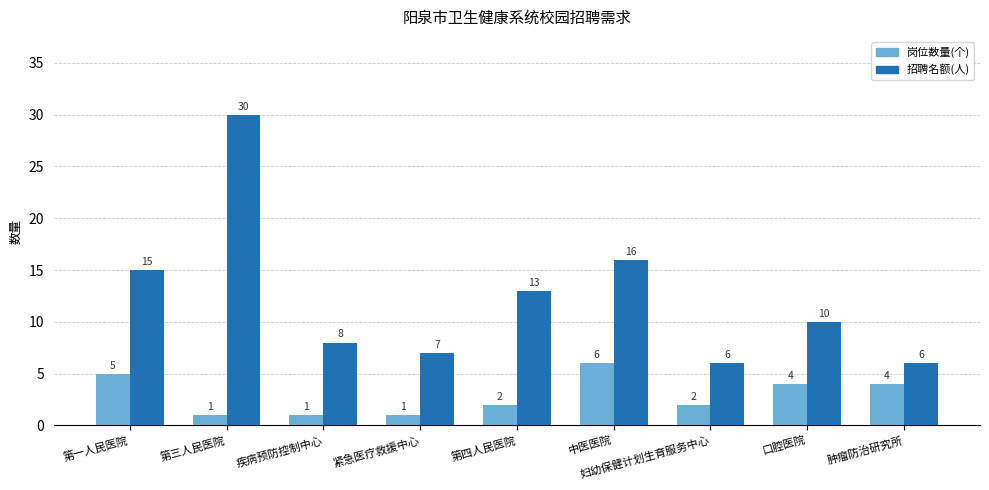

Which category has the highest value in the 招聘名额(人) series?

第三人民医院